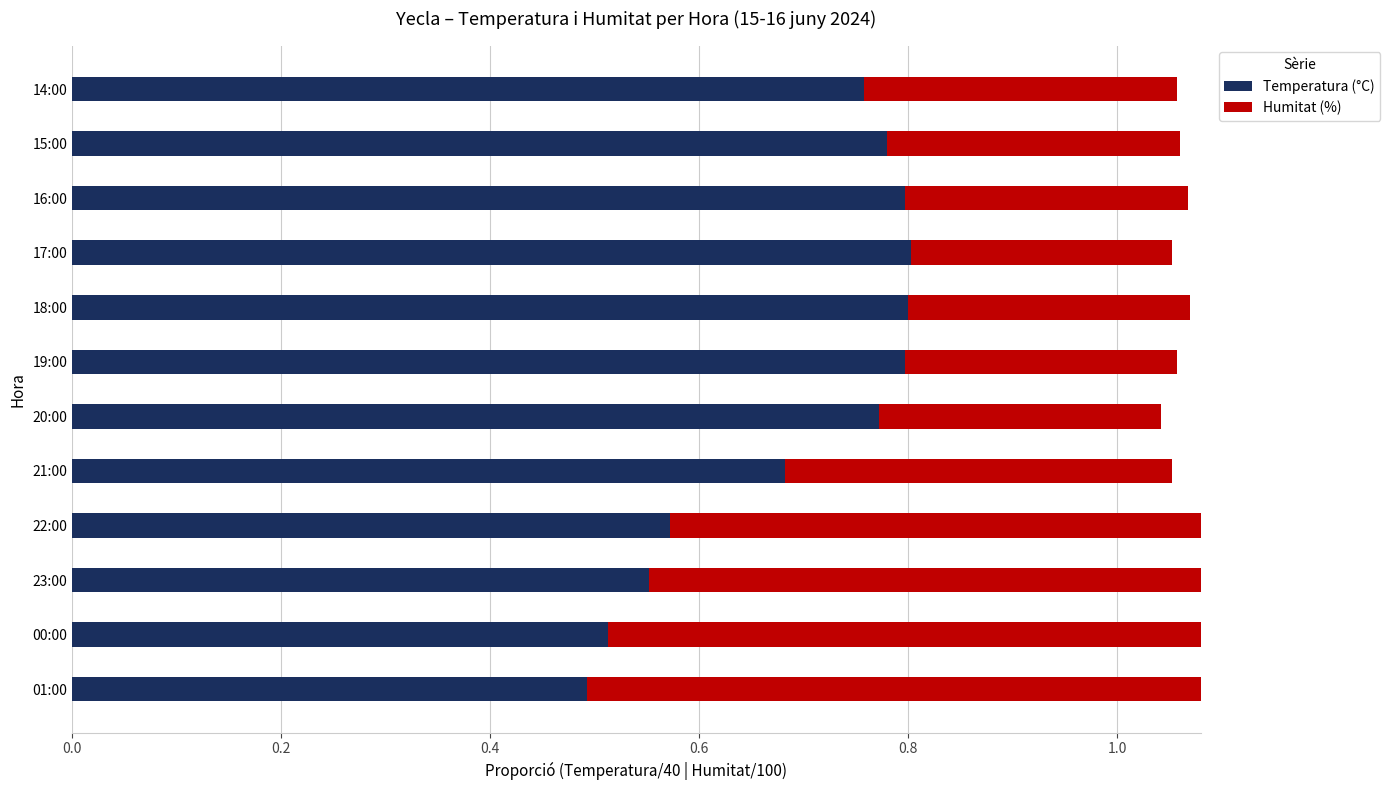

What are all the series names shown in the legend?

Temperatura (°C), Humitat (%)